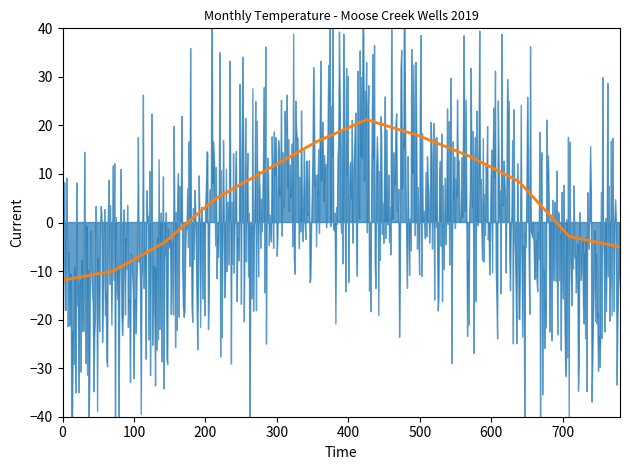

Is the value of Tx at 4 greater than the value of Tm at 10?

Yes